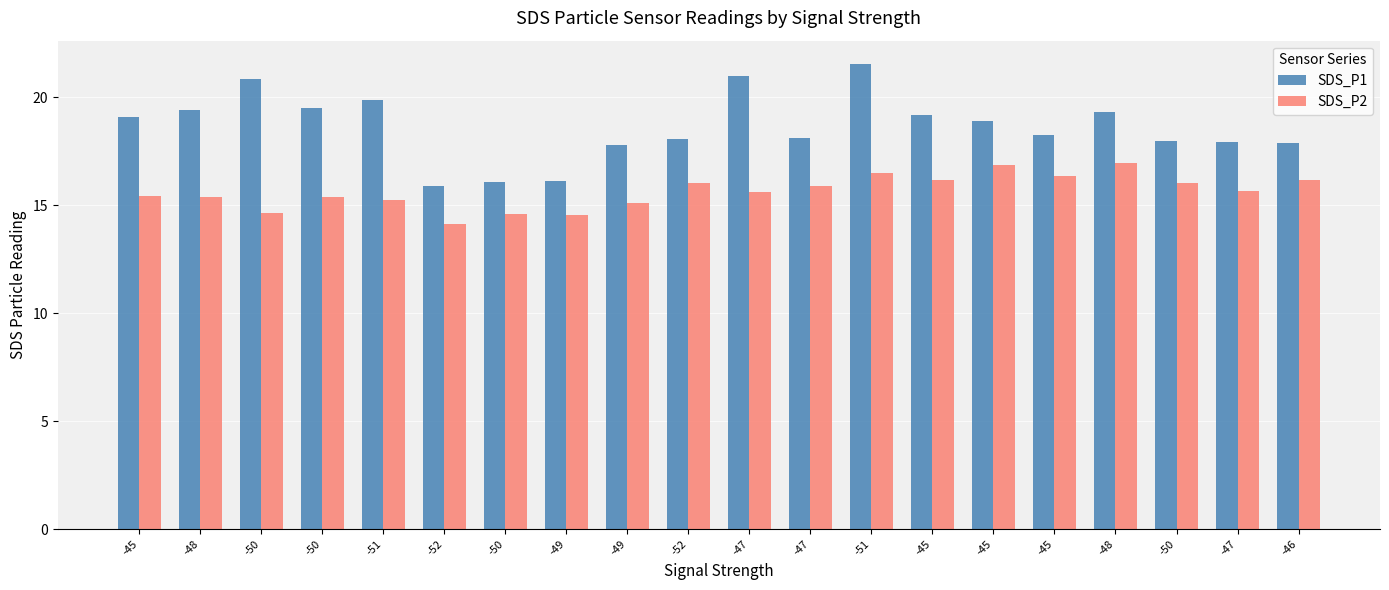

What is the maximum value for SDS_P1?

21.6